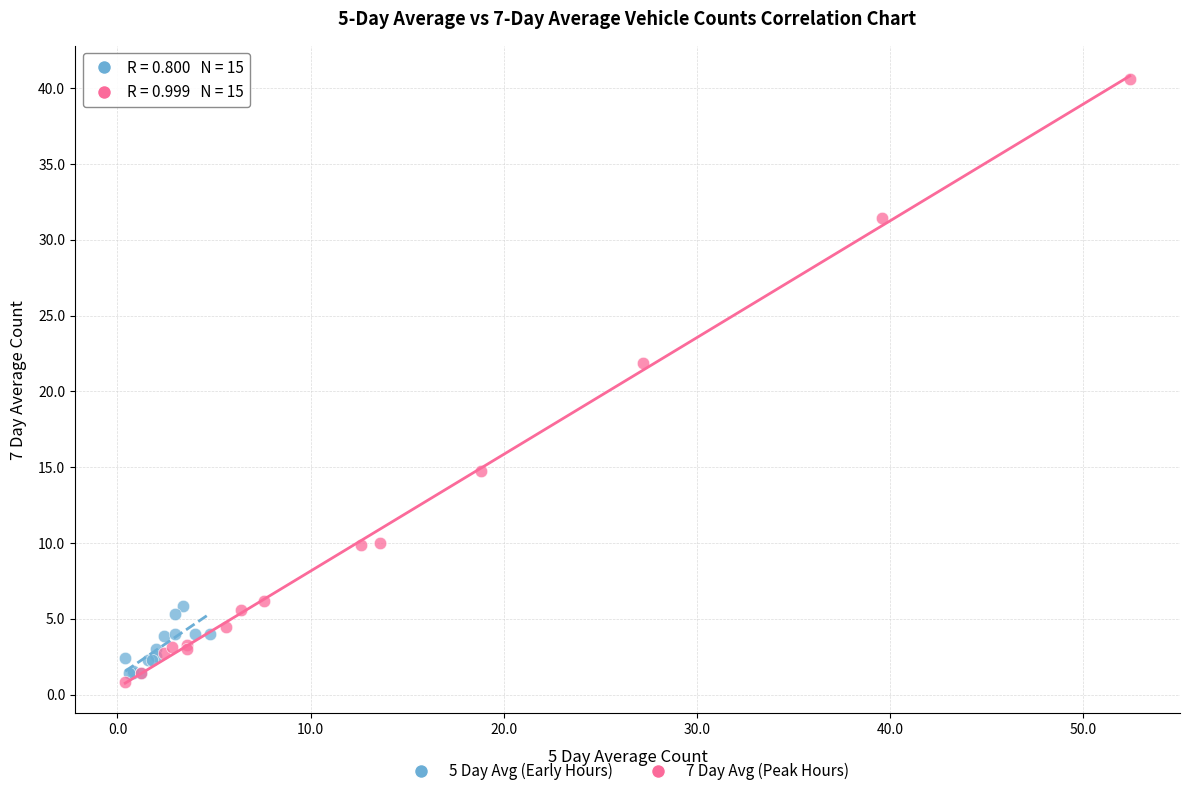

What are all the series names shown in the legend?

5 Day Avg (Early Hours), 7 Day Avg (Peak Hours)